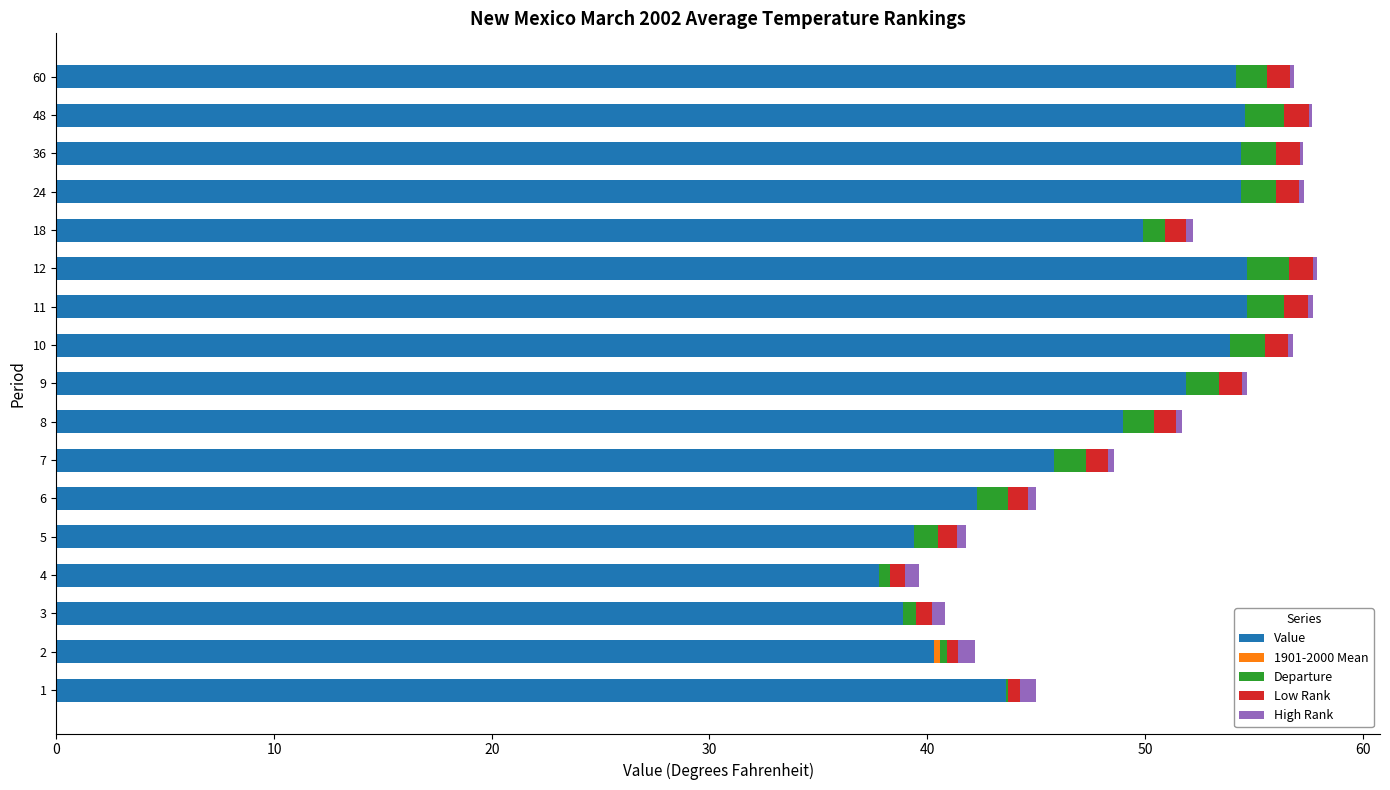

What is the sum of all Value values?

819.8